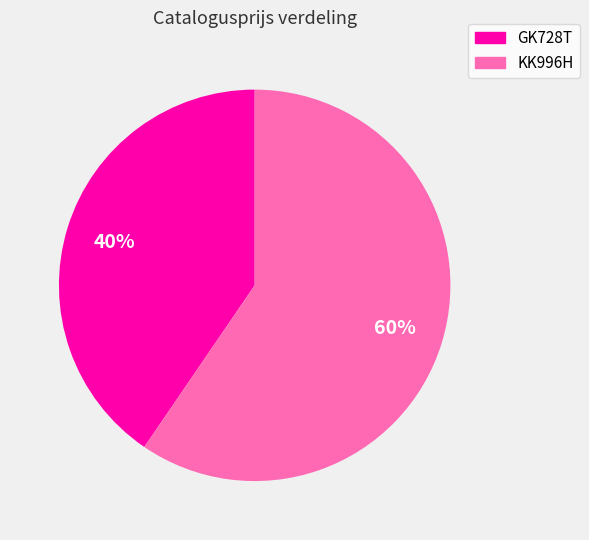

What is the ratio of the value at GK728T to the value at KK996H?

0.7